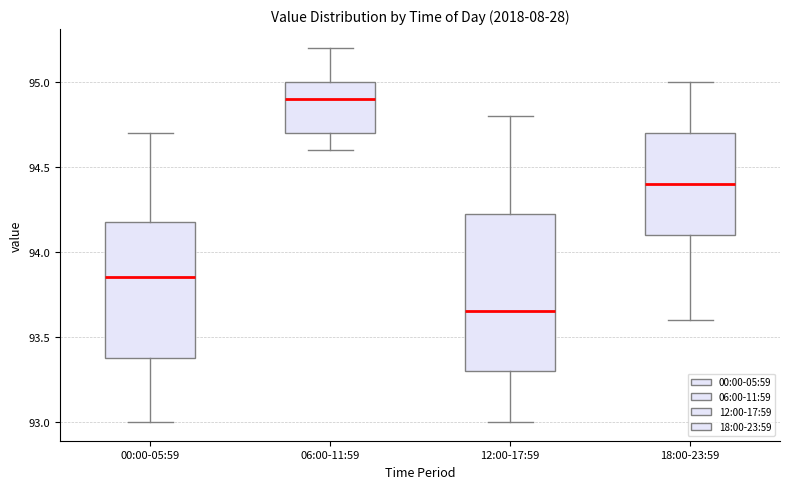

Where is the lower edge of the box for 12:00-17:59 on the y-axis? The values are not printed on the chart, so give them approximately, as read against the axis.

93.30